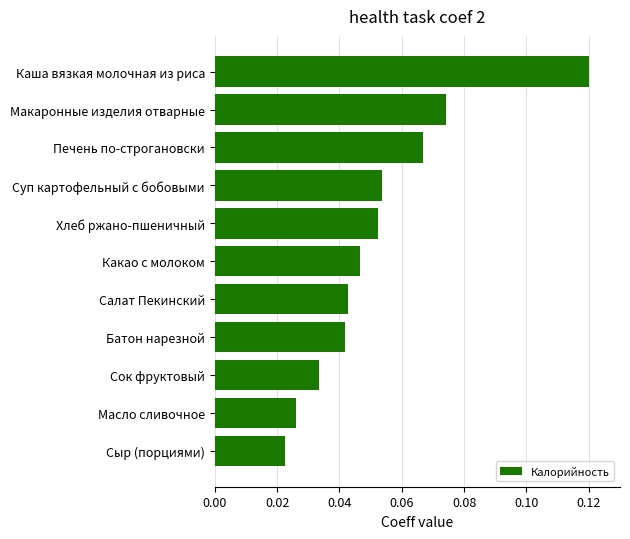

Count the number of categories in the chart.

11